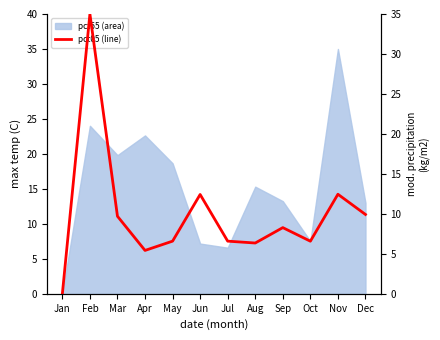

Is it true that the value at Feb is 49.9?

False